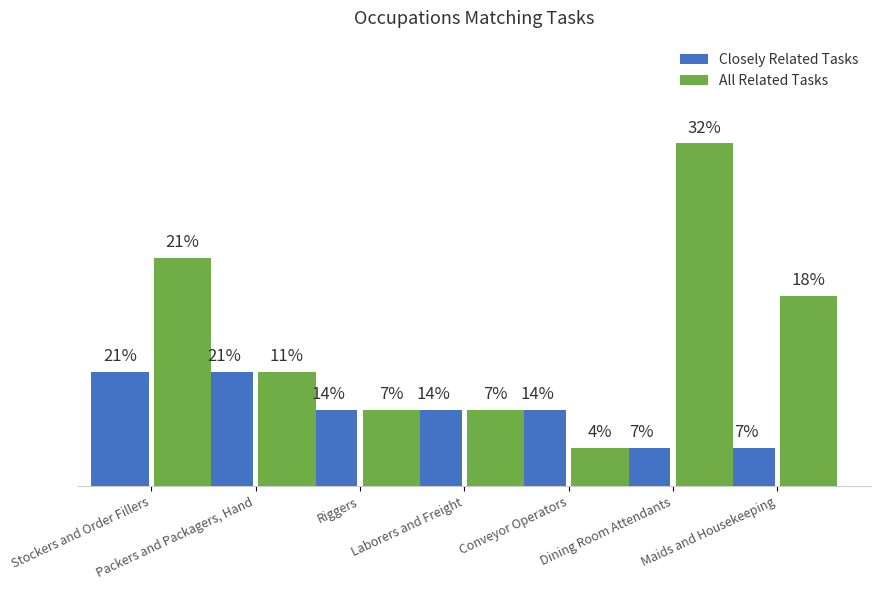

At which label does Closely Related Tasks first exceed 2?

Stockers and Order Fillers